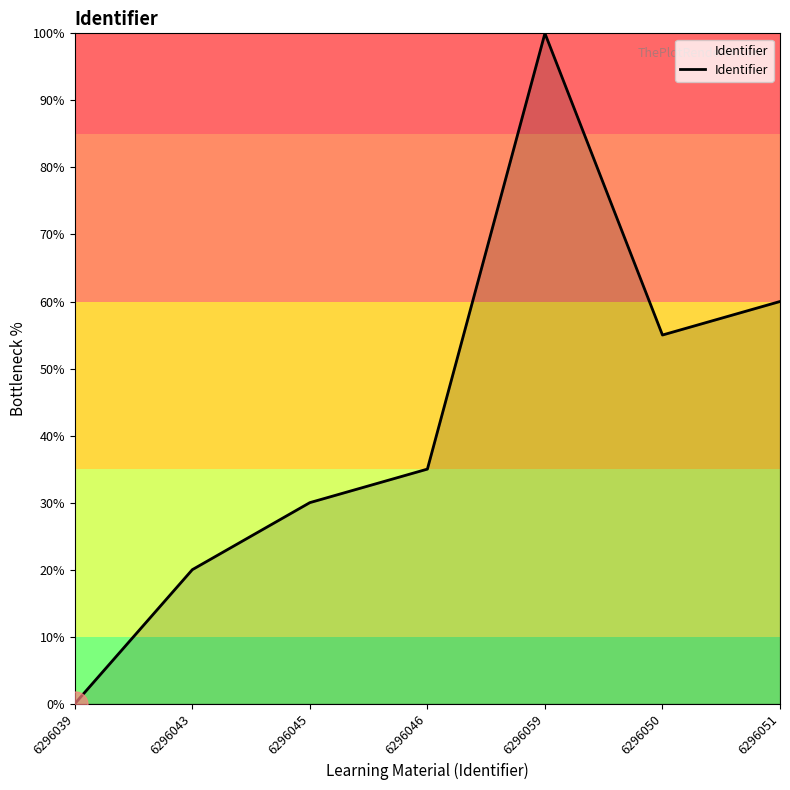

What value does the data have at 6296059?

100.0